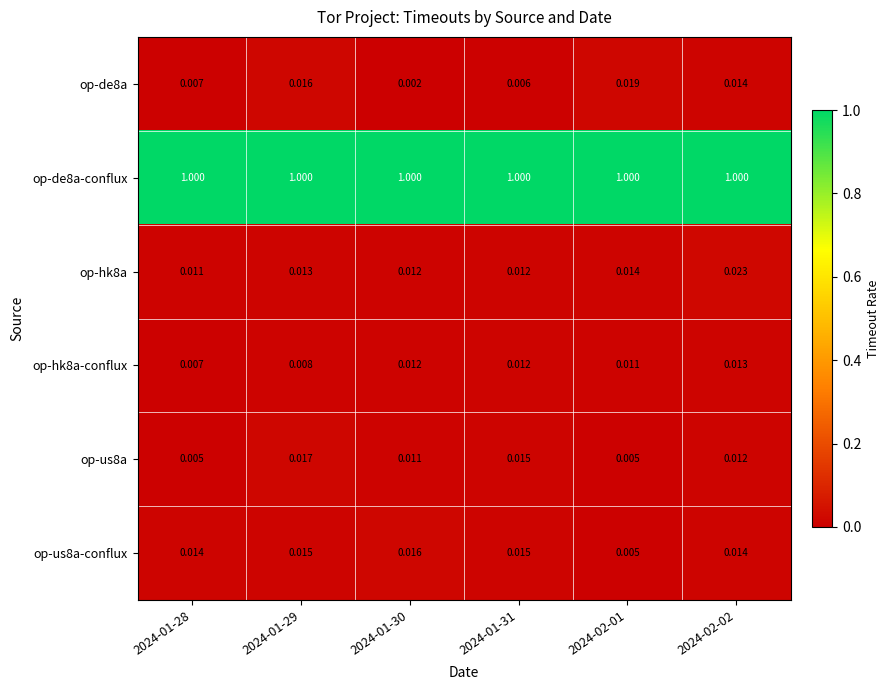

Is the value of op-de8a at 2024-02-02 greater than the value of op-de8a-conflux at 2024-02-01?

No